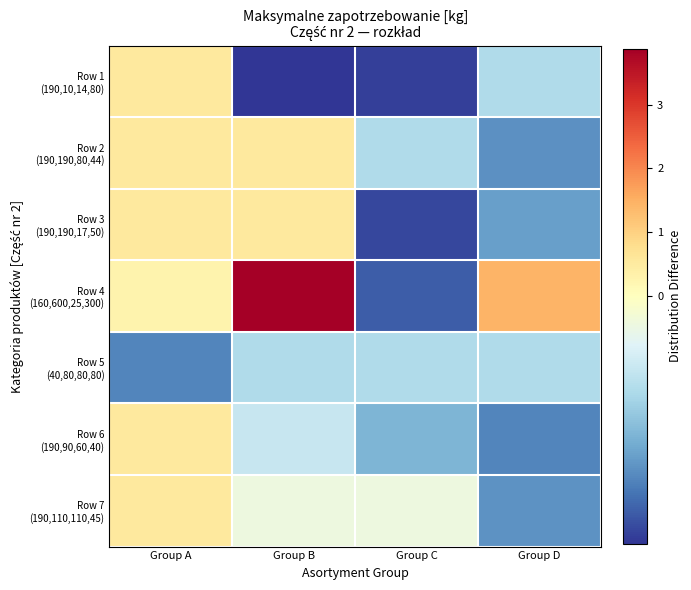

Between Group B and Group A, which is larger?

Group A